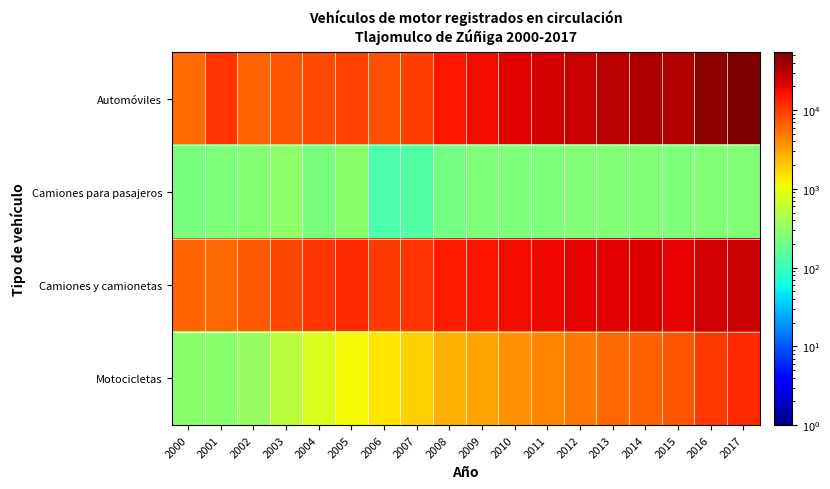

Which series has the largest range (max minus min)?

Automóviles